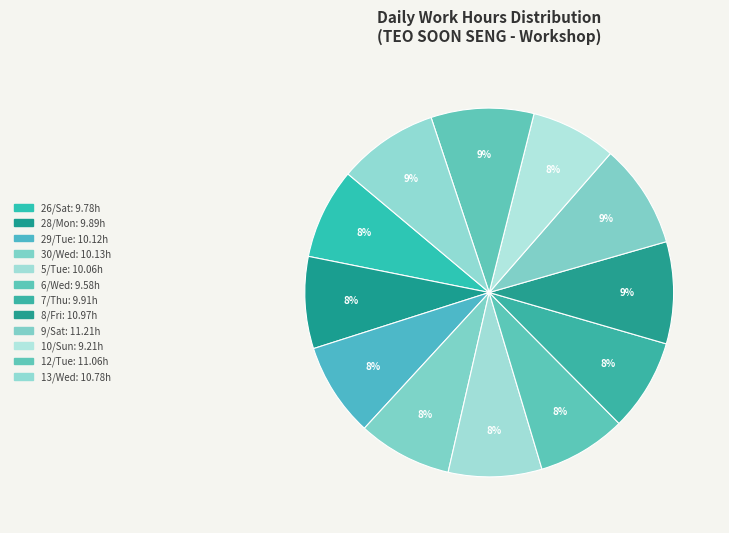

How many slices are in this pie chart?

12